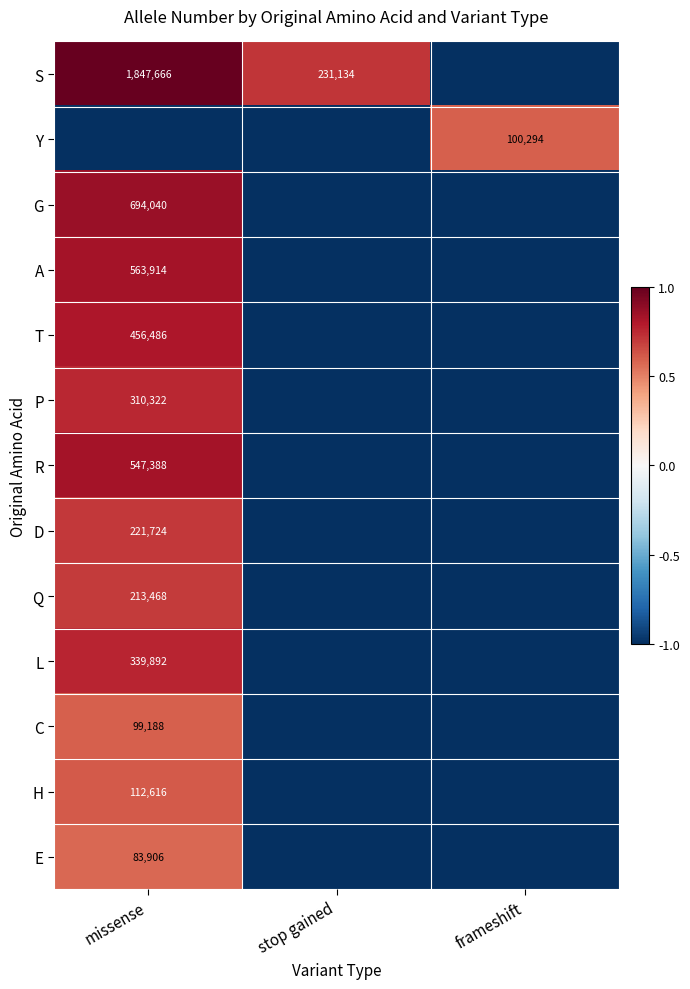

True or false: A has a value of 563914 at missense.

True